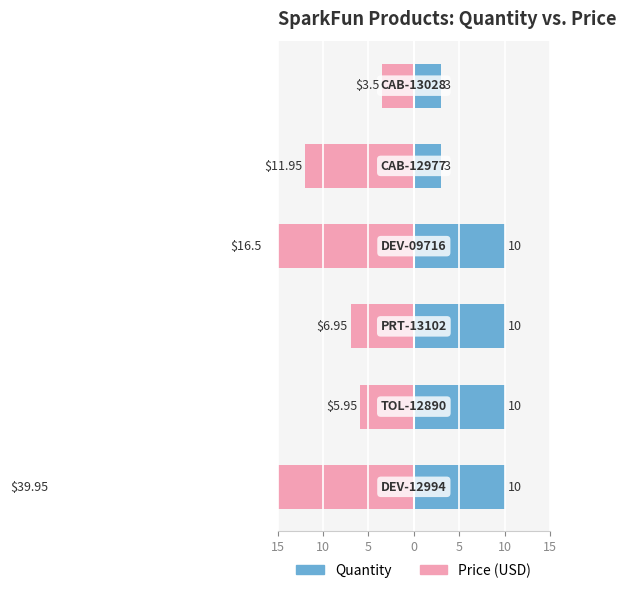

Is the value of Price (USD) at 10 greater than the value of Quantity at 15?

No